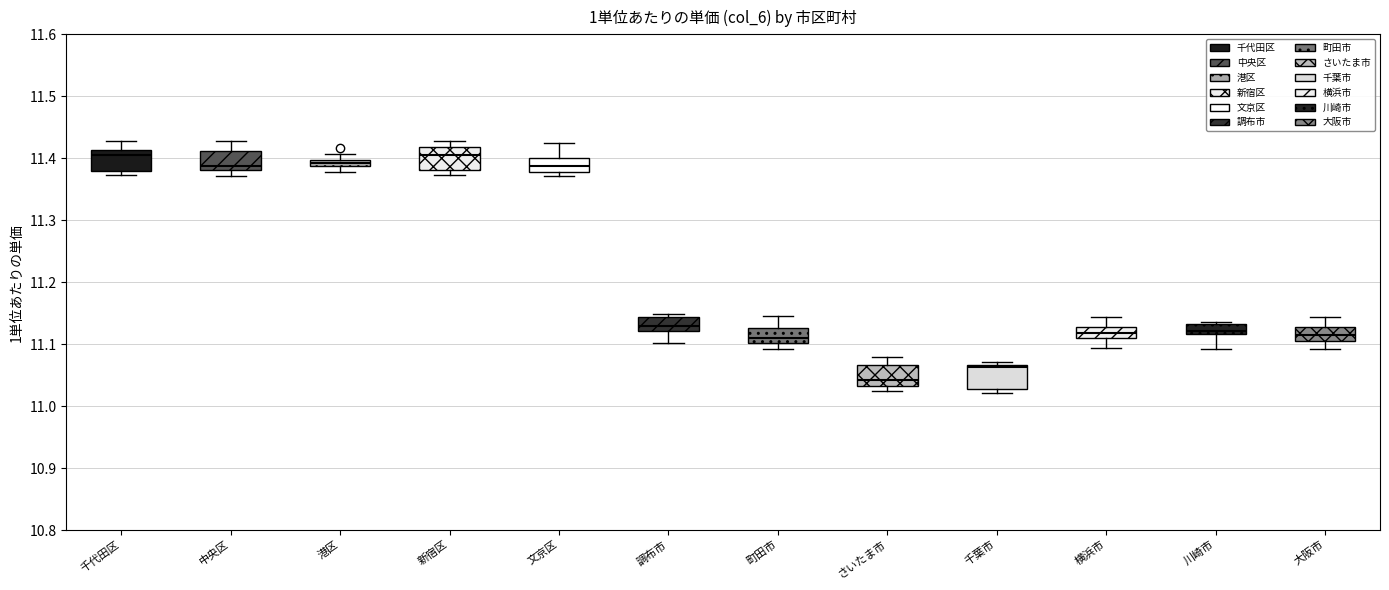

Where does the median line of the box for 調布市 sit on the y-axis? The values are not printed on the chart, so give them approximately, as read against the axis.

11.13